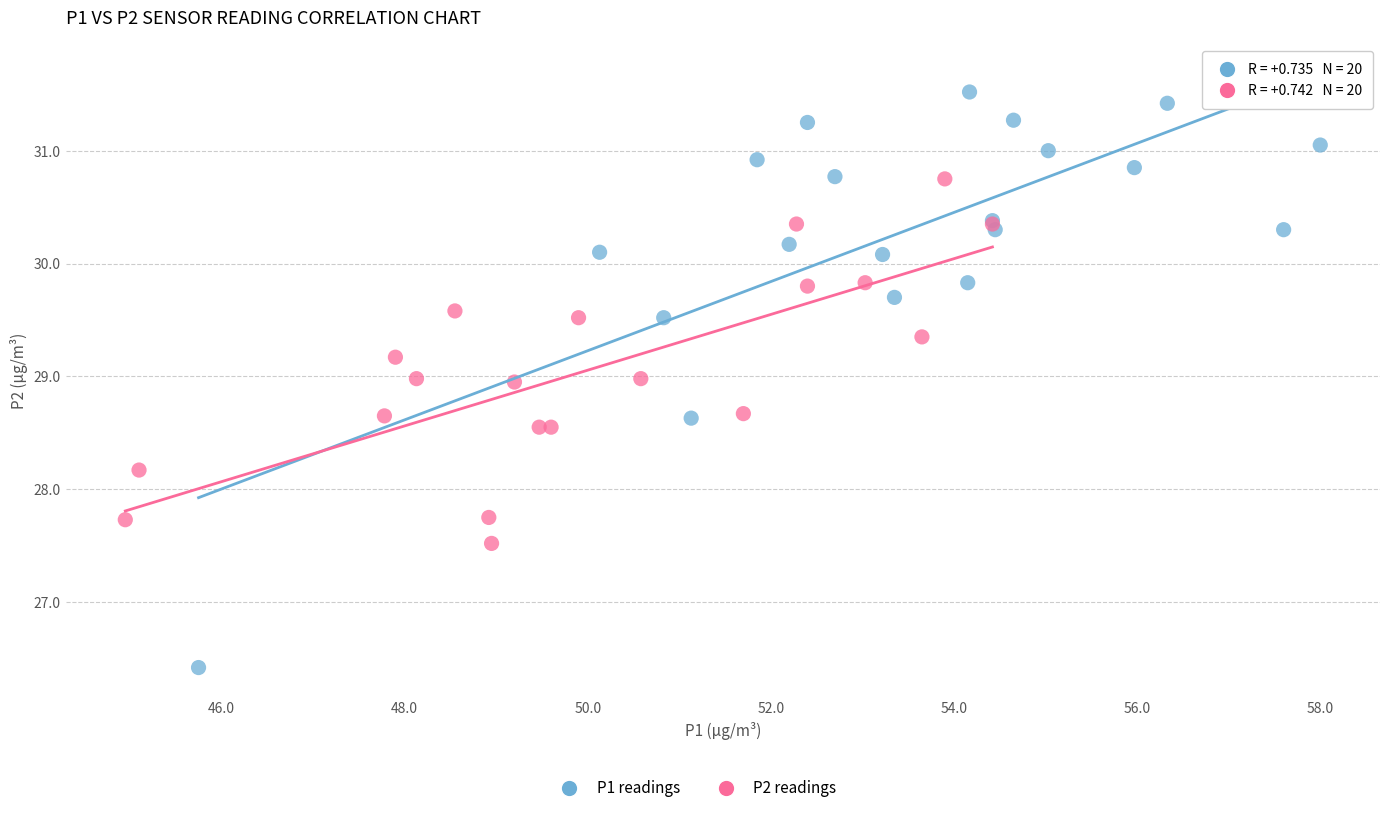

Which series reaches the minimum Y coordinate?

P1 readings